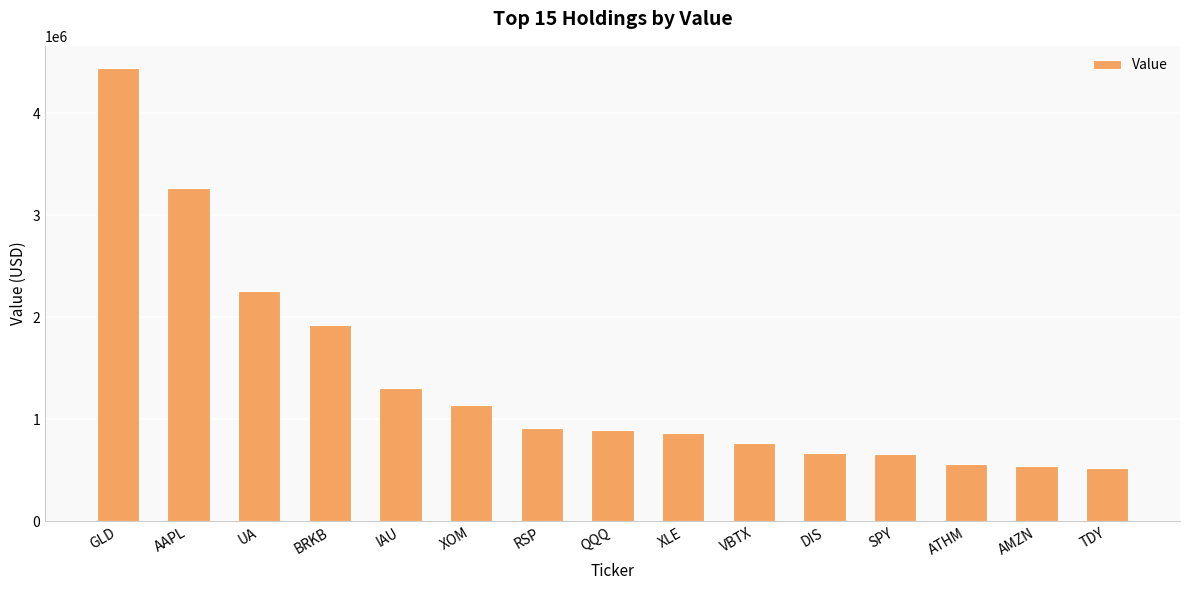

How many values are below 892000?

7